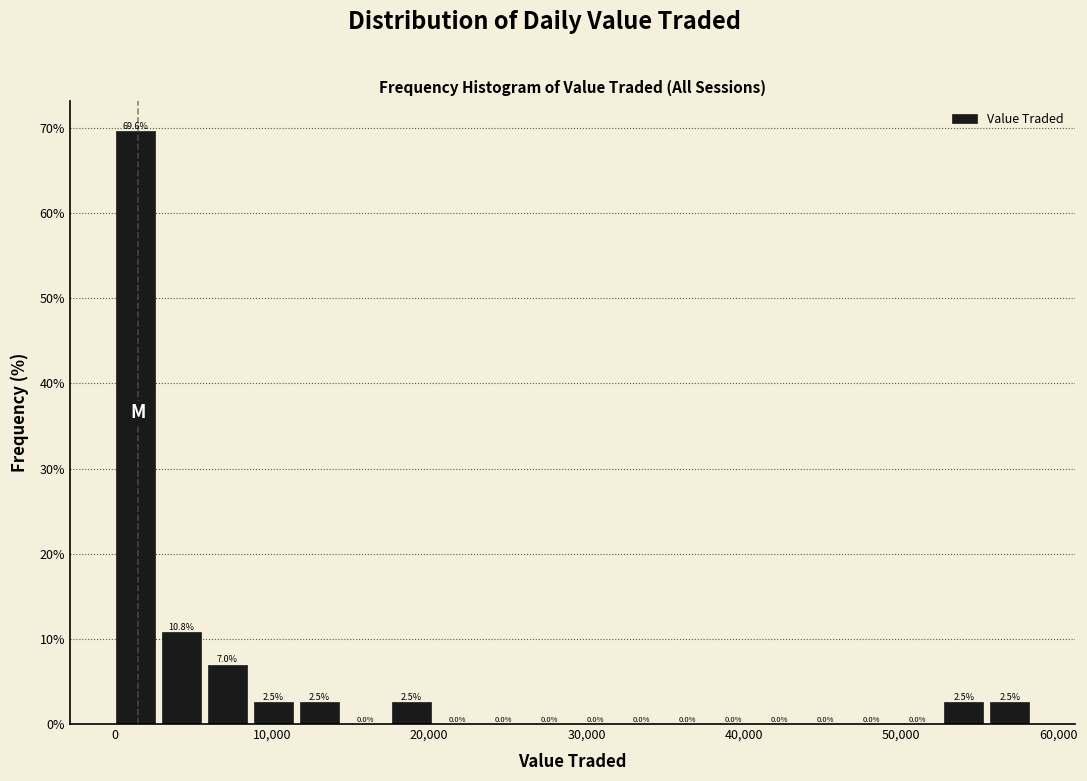

Read against the x-axis, roughly where is the centre of the tallest bar?

1000